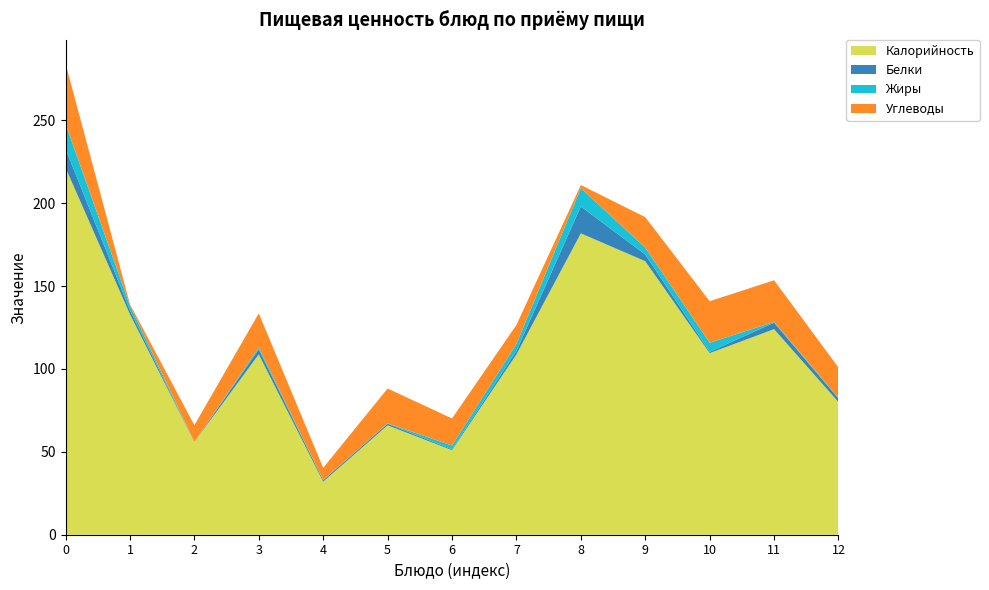

Reading left to right, what are all the values shown in this chart?

Калорийность: Пудинг из творога=221.4	Соус шоколадный=133.0	Чай с сахаром=56.0	Батон столовый=108.8	Хлеб ржано-пшеничный=32.0	Яблоко=66.0	Салат из свежих помидоров=51.0	Суп Крестьянский=108.8	Птица запеченная=181.8	Картофель тушенный=165.0	Компот Сливовый=109.5	Хлеб пшеничный=124.0	Хлеб ржано-пшеничный (обед)=80.0
Белки: Пудинг из творога=11.5	Соус шоколадный=2.4	Чай с сахаром=0.1	Батон столовый=3.0	Хлеб ржано-пшеничный=0.8	Яблоко=1.0	Салат из свежих помидоров=0.5	Суп Крестьянский=2.1	Птица запеченная=16.2	Картофель тушенный=4.0	Компот Сливовый=0.8	Хлеб пшеничный=4.0	Хлеб ржано-пшеничный (обед)=2.1
Жиры: Пудинг из творога=15.0	Соус шоколадный=2.8	Чай с сахаром=0.0	Батон столовый=1.2	Хлеб ржано-пшеничный=0.2	Яблоко=0.2	Салат из свежих помидоров=2.3	Суп Крестьянский=4.2	Птица запеченная=11.0	Картофель тушенный=4.2	Компот Сливовый=5.5	Хлеб пшеничный=0.5	Хлеб ржано-пшеничный (обед)=0.4
Углеводы: Пудинг из творога=36.5	Соус шоколадный=0.9	Чай с сахаром=10.0	Батон столовый=20.6	Хлеб ржано-пшеничный=7.3	Яблоко=21.0	Салат из свежих помидоров=16.4	Суп Крестьянский=11.4	Птица запеченная=1.9	Картофель тушенный=18.4	Компот Сливовый=25.1	Хлеб пшеничный=25.1	Хлеб ржано-пшеничный (обед)=18.4